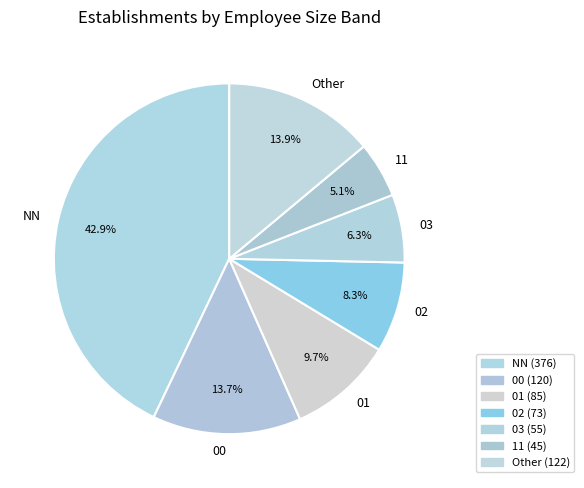

Is there a majority slice in this chart?

No